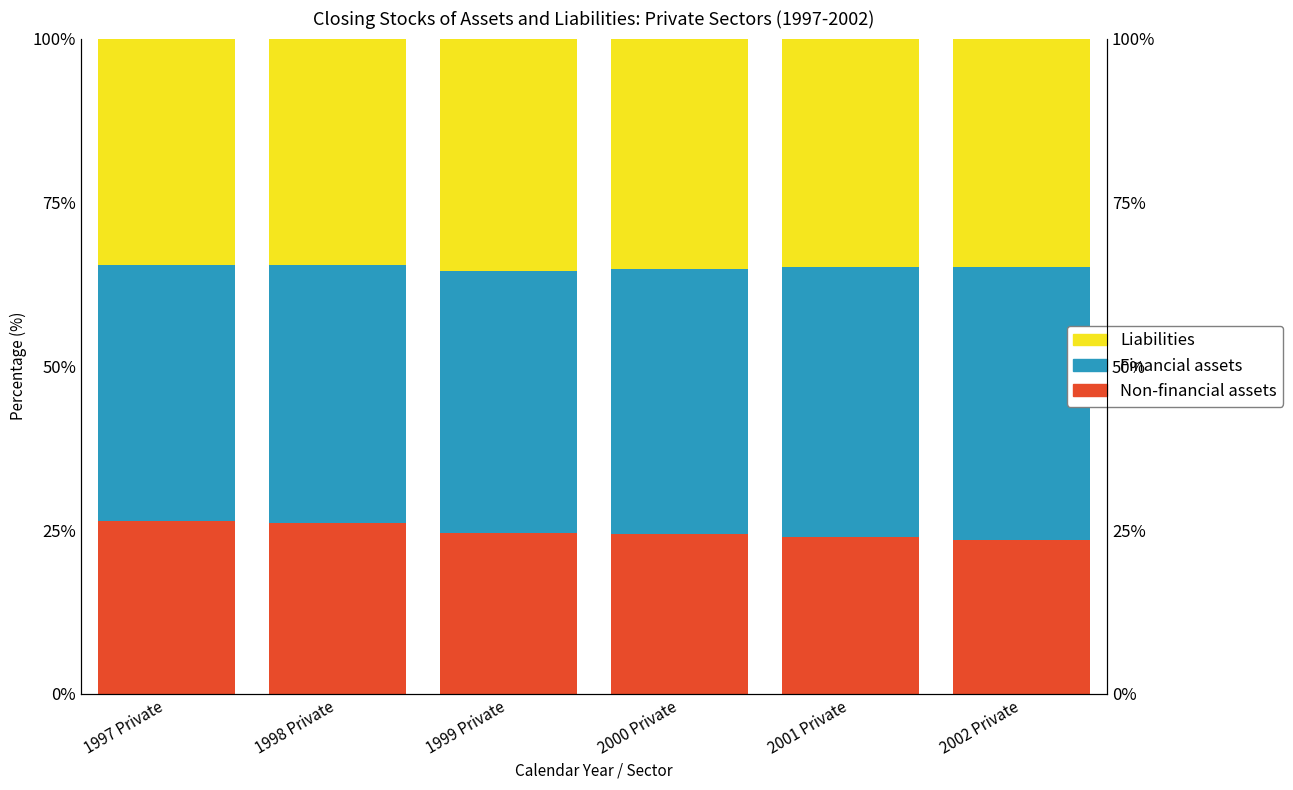

Between 2000 Private and 1999 Private, which is larger?

1999 Private